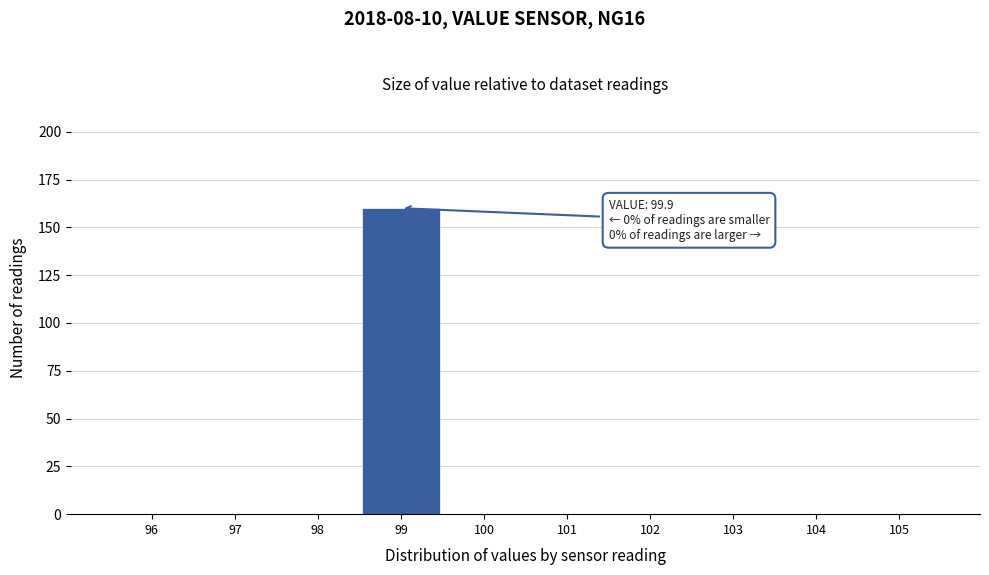

Reading left to right, extract all data points from this chart.

96=0	97=0	98=0	99=160	100=0	101=0	102=0	103=0	104=0	105=0